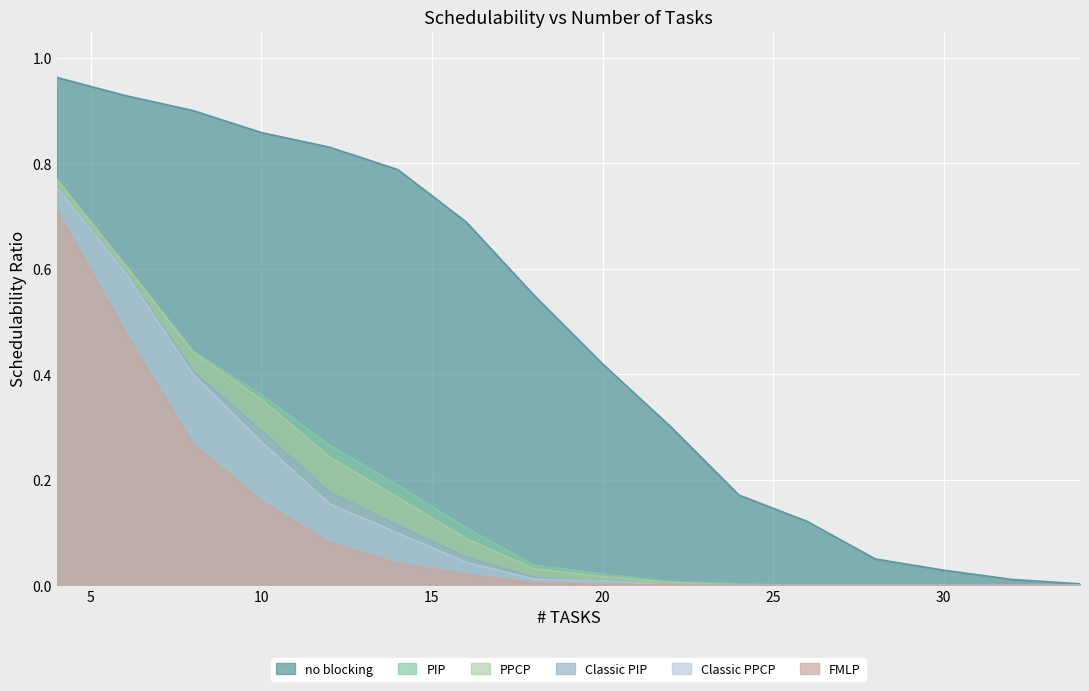

What are all the series names shown in the legend?

no blocking, PIP, PPCP, Classic PIP, Classic PPCP, FMLP